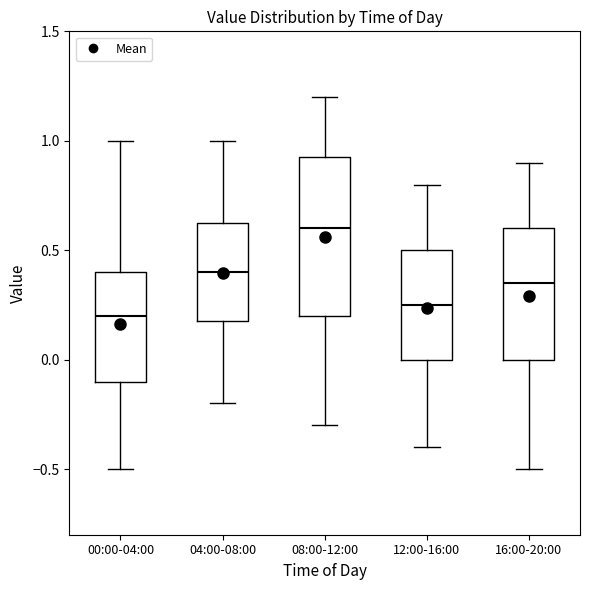

Which box is the tallest, from its lower edge to its upper edge?

08:00-12:00